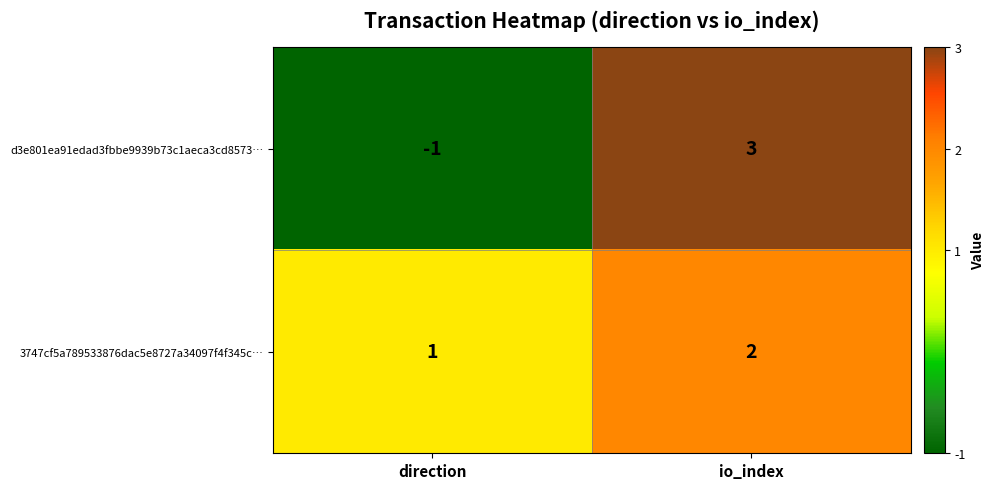

Where is d3e801ea91edad3fbbe9939b73c1aeca3cd8573… nearest to the value 1?

direction